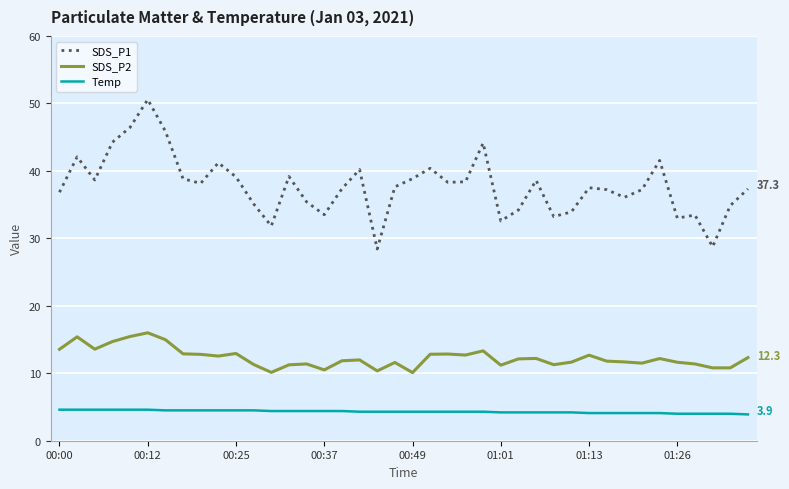

At how many categories does at least one series exceed 11?

40